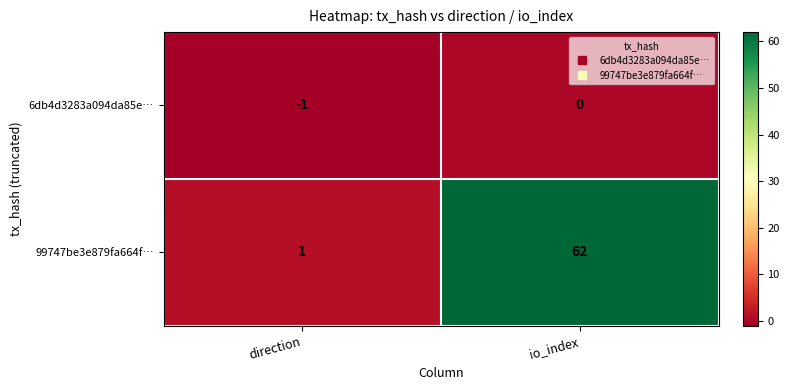

What is the difference between the maximum and minimum values in the 99747be3e879fa664f… series?

61